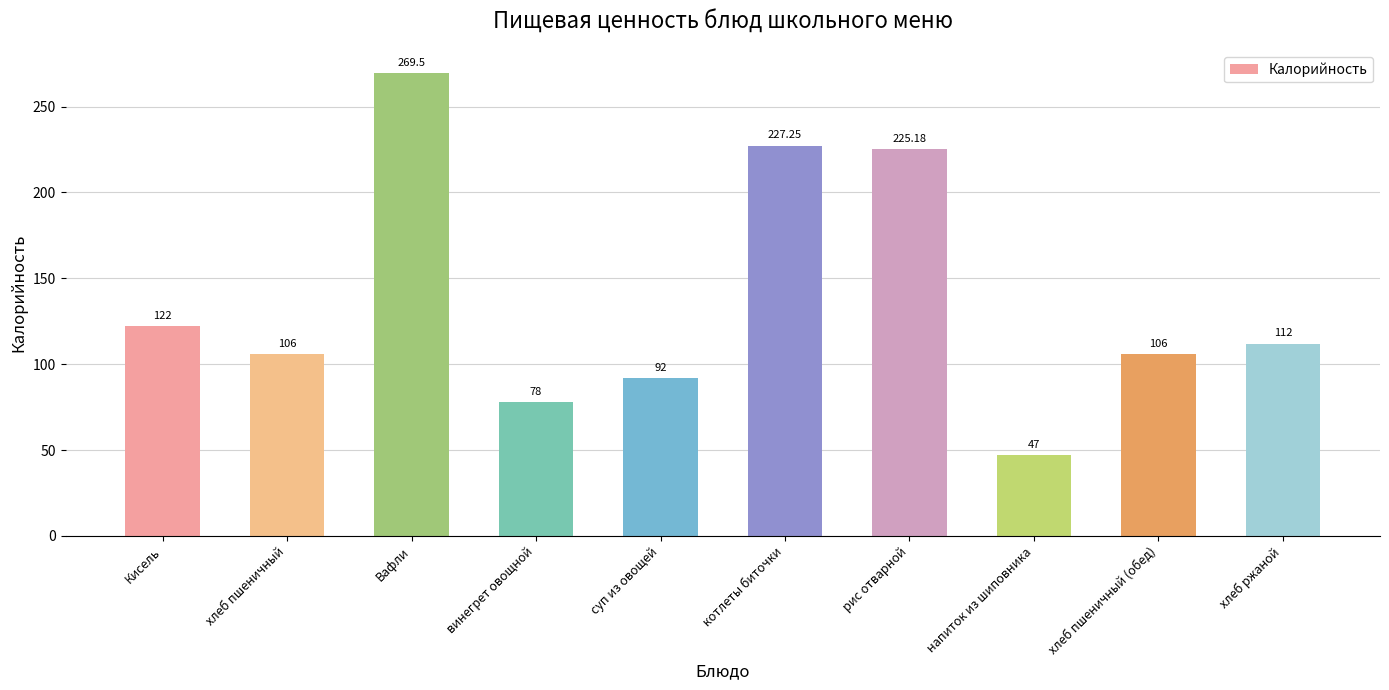

What is the label of the 3rd bar from the right?

напиток из шиповника